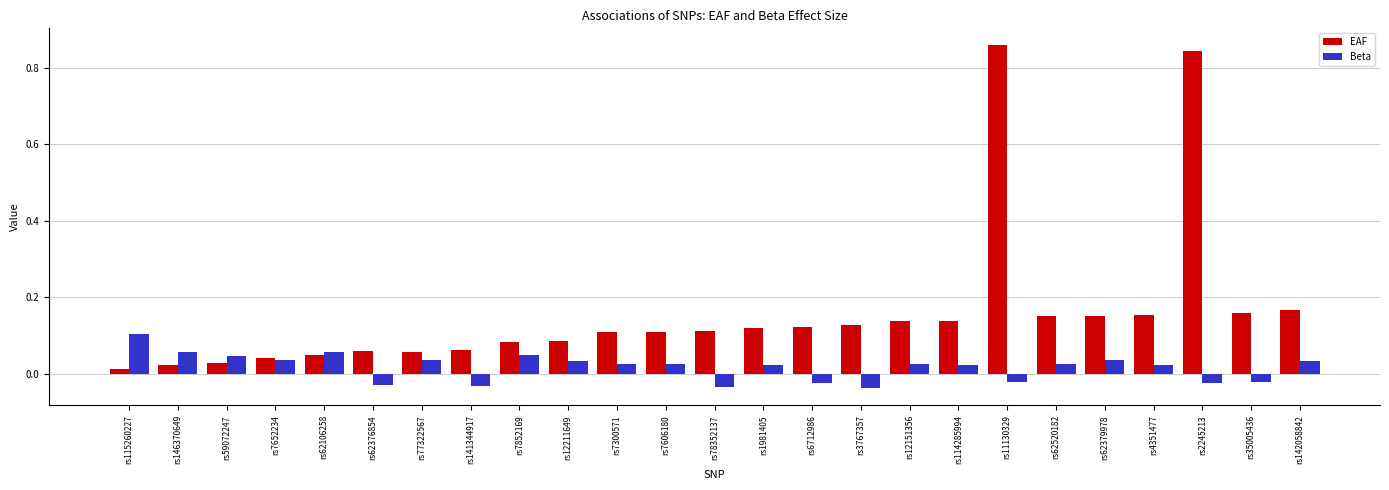

Which series has the largest total across all categories?

EAF